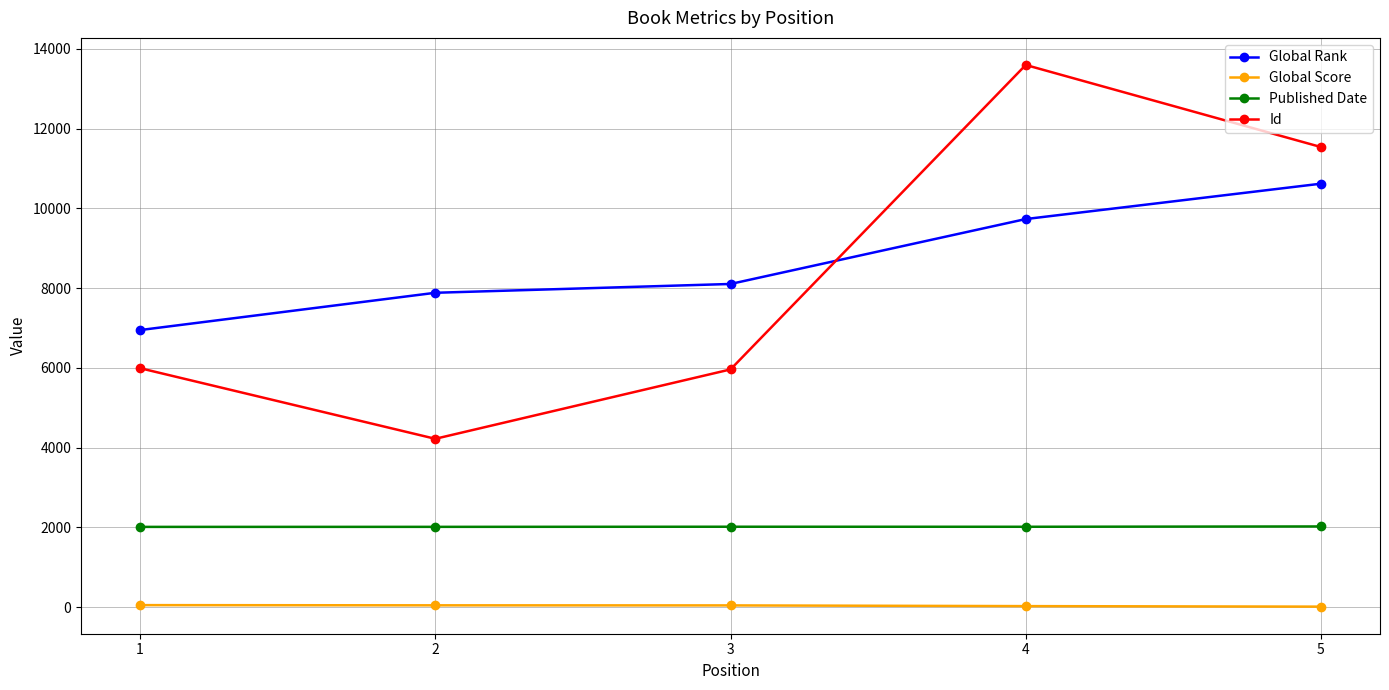

What is the value of the Published Date point at the 5th from the left?

2021